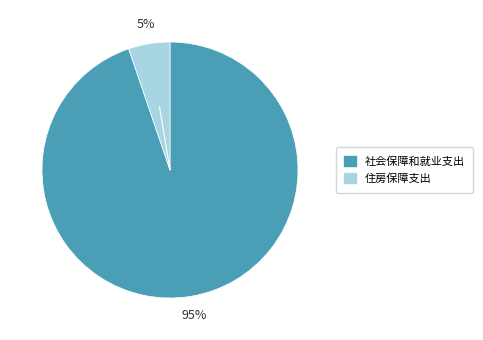

What percentage is the 社会保障和就业支出 slice, to the nearest percent?

95%